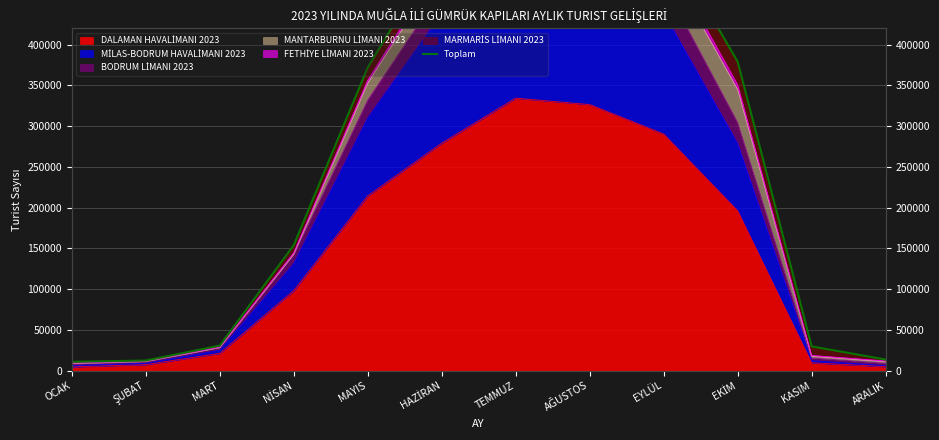

Where is the first local maximum?

TEMMUZ